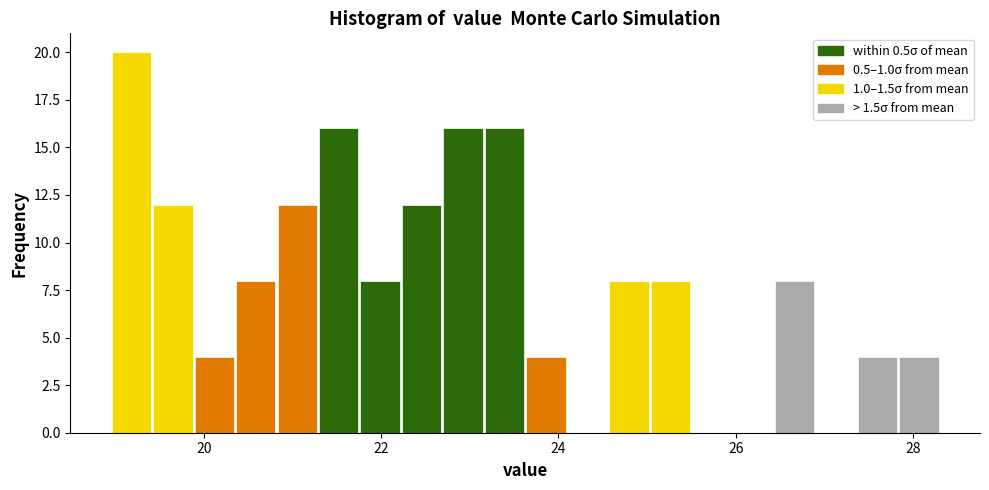

Around what value on the x-axis is the tallest bar? Give the approximate position of its centre, as read against the axis.

19.2